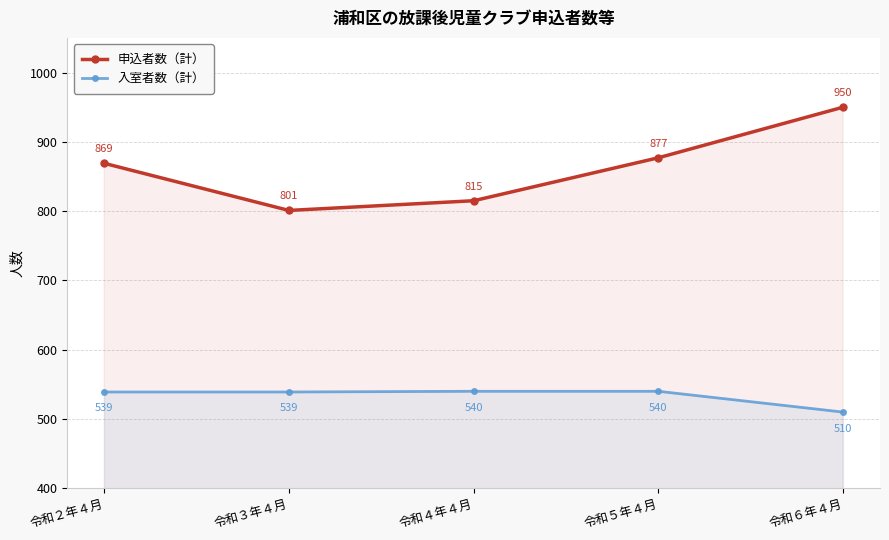

What is the difference between the maximum and minimum values in the 入室者数（計） series?

30